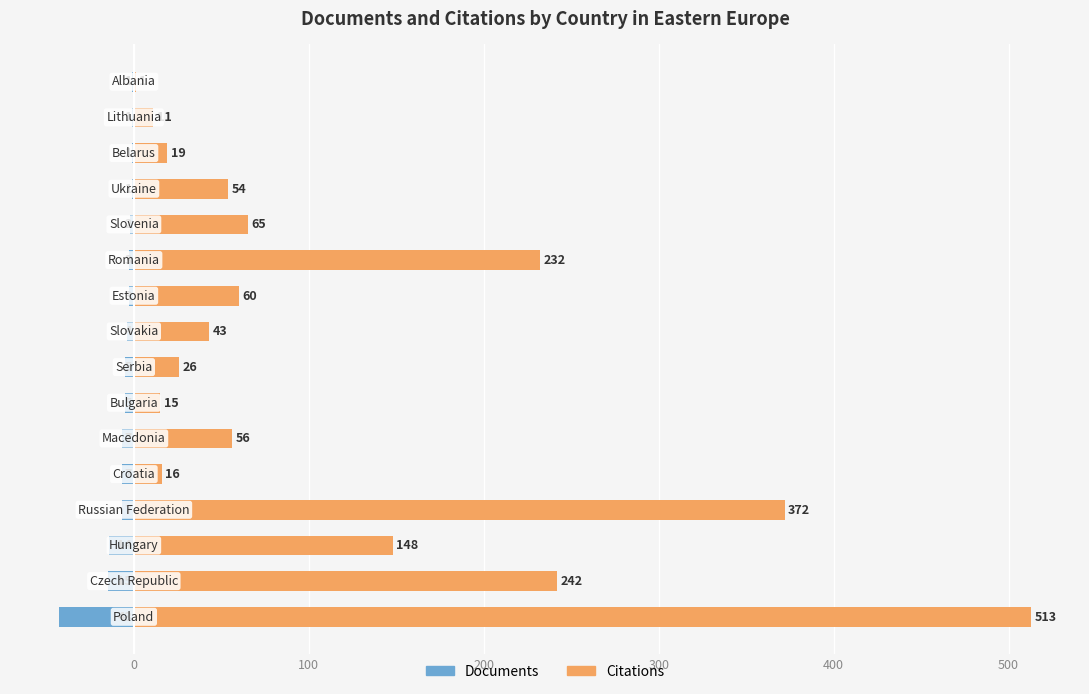

Which series has the largest total across all categories?

Citations